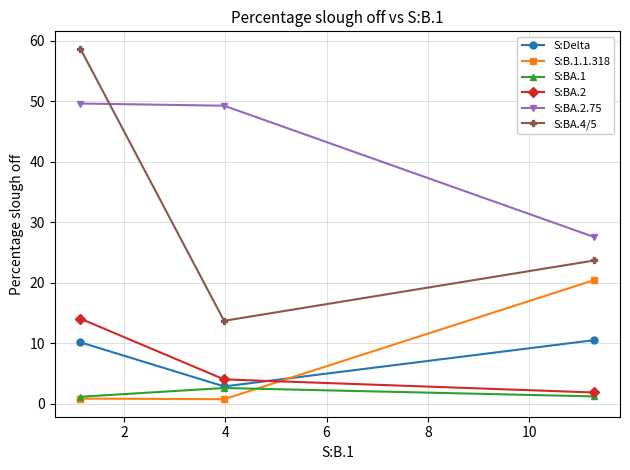

What is the minimum value for S:BA.4/5?

13.7